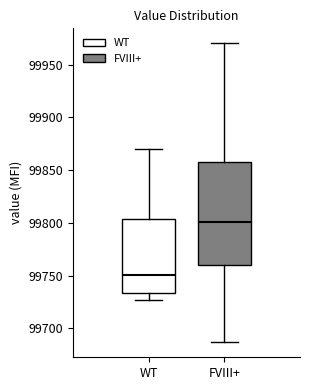

Which box is the tallest, from its lower edge to its upper edge?

FVIII+